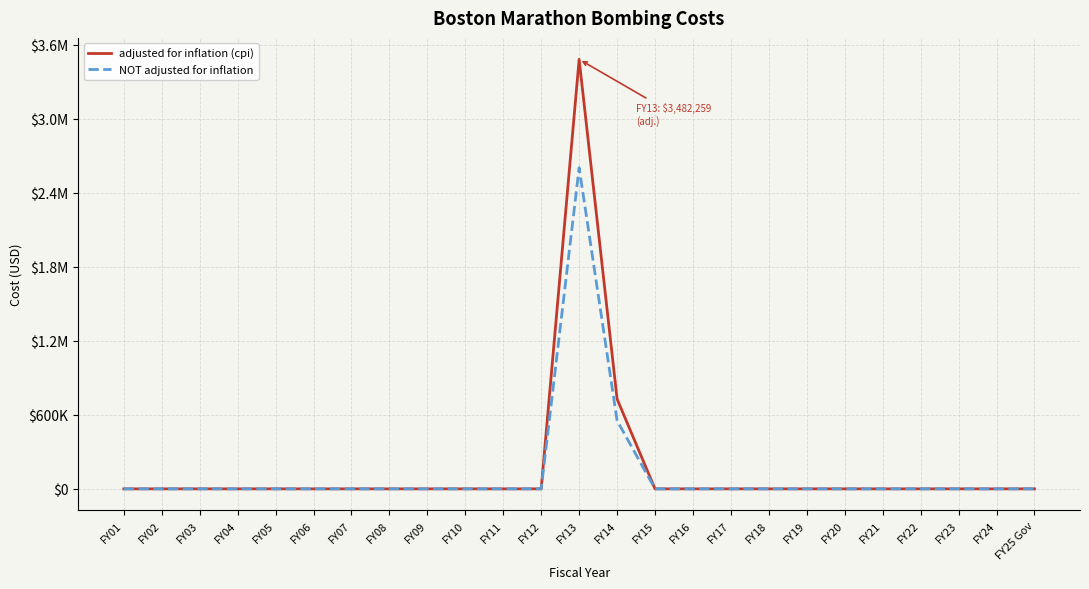

What are all the series names shown in the legend?

adjusted for inflation (cpi), NOT adjusted for inflation